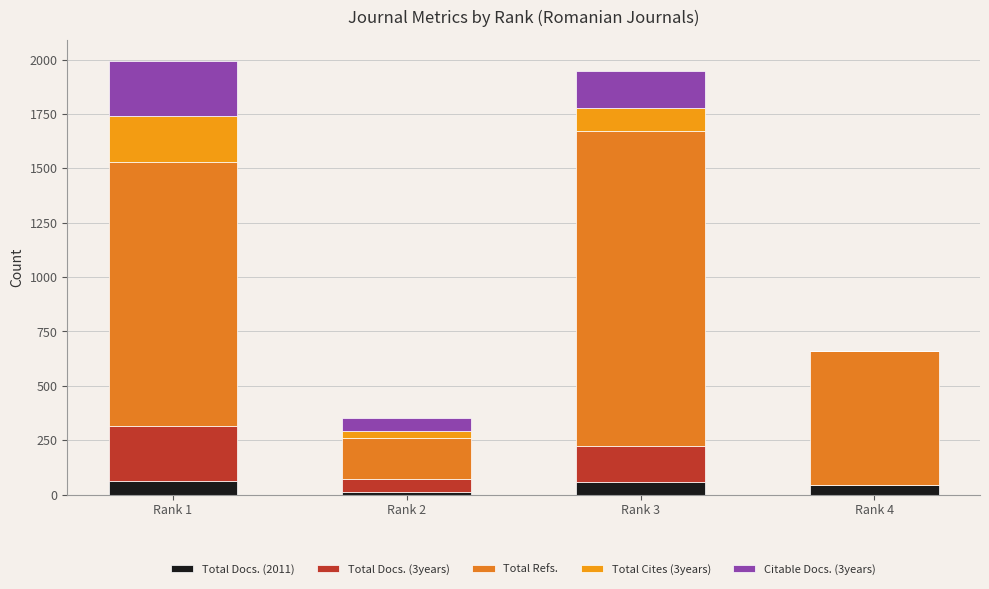

At Rank 3, list the series in order from largest to smallest.

Total Refs., Total Docs. (3years), Citable Docs. (3years), Total Cites (3years), Total Docs. (2011)